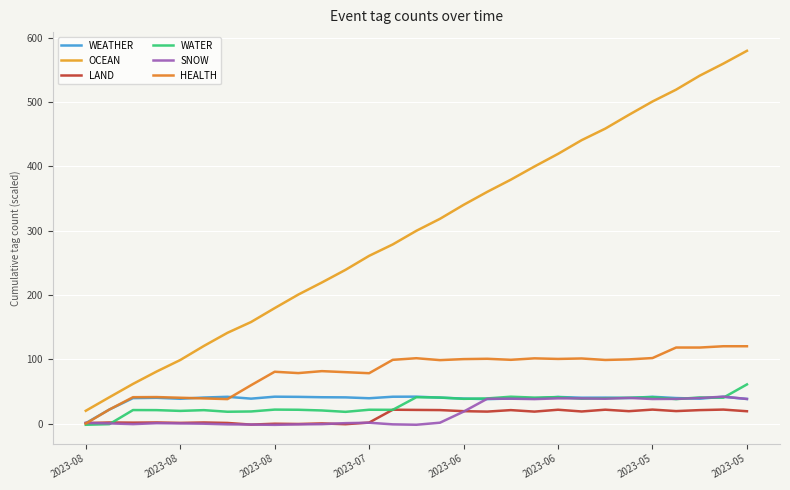

What is the sum of all OCEAN values?

8701.6